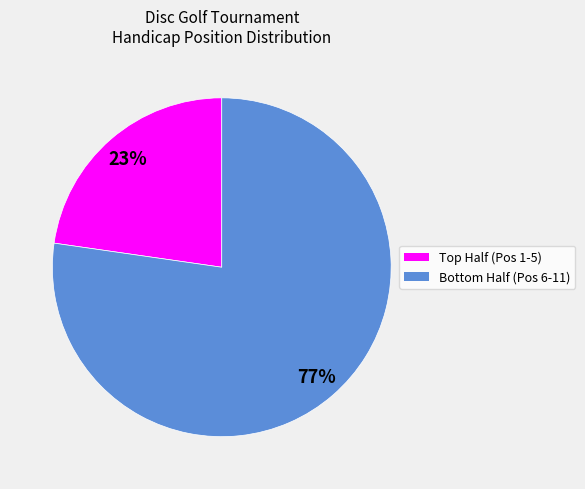

To the nearest percent, what is the average slice percentage?

50%